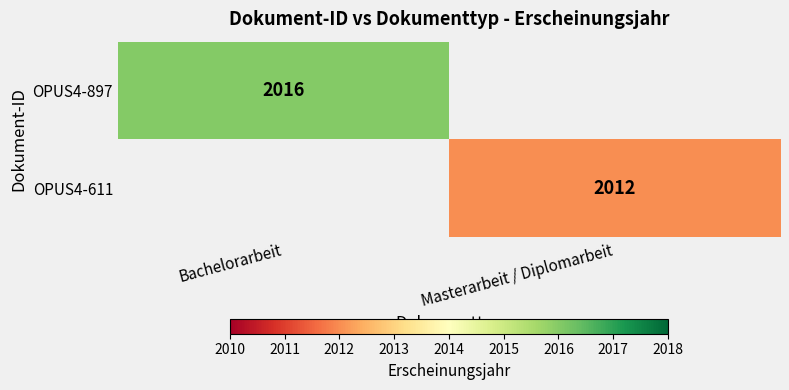

What is the smallest value displayed?

2012.0